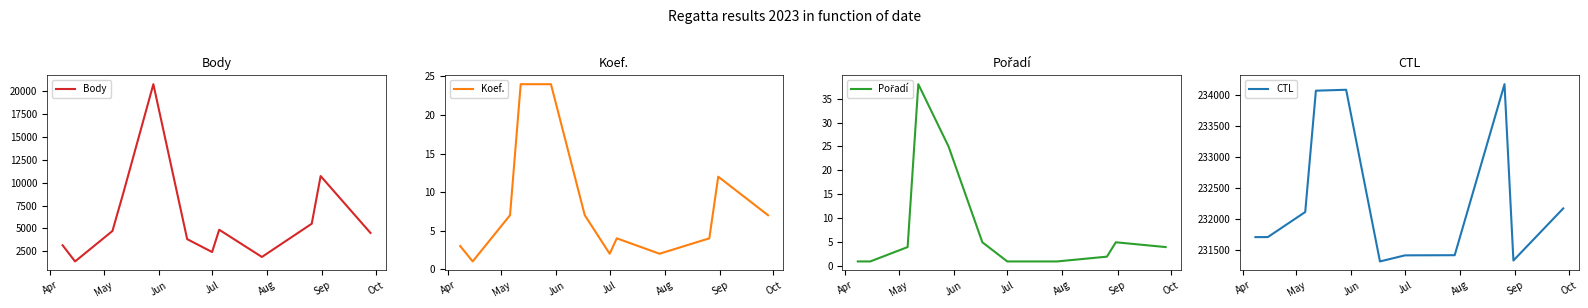

Reading left to right, extract all data points from this chart.

Body: 3166	1402	4725	8792	20746	3837	2430	4860	1892	5519	10721	4515
Koef.: 3	1	7	24	24	7	2	4	2	4	12	7
Pořadí: 1	1	4	38	25	5	1	1	1	2	5	4
CTL: 231702	231703	232108	234069	234084	231309	231407	231408	231410	234174	231324	232166